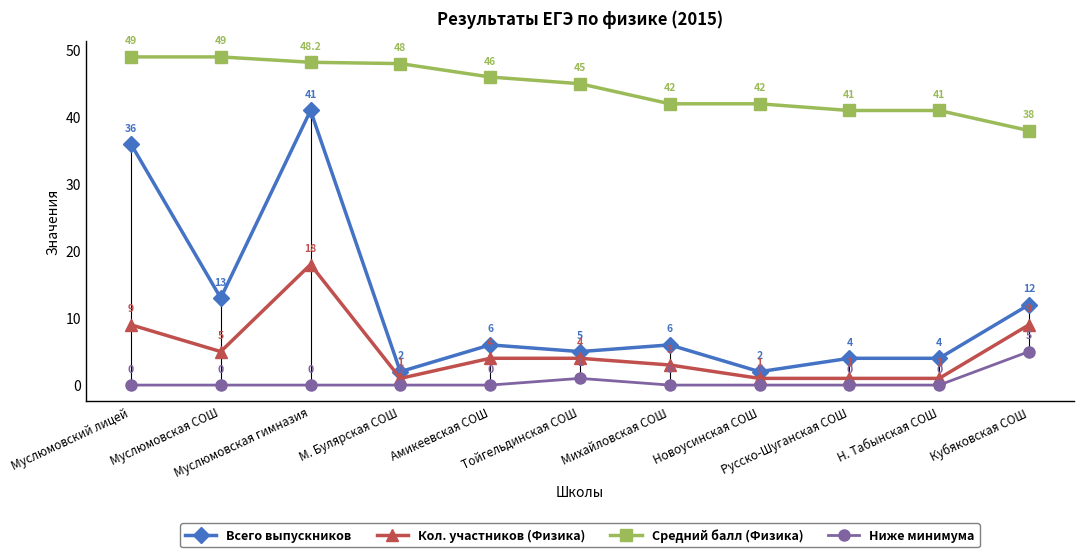

Rank the series by their maximum value, from highest to lowest.

Средний балл (Физика), Всего выпускников, Кол. участников (Физика), Ниже минимума